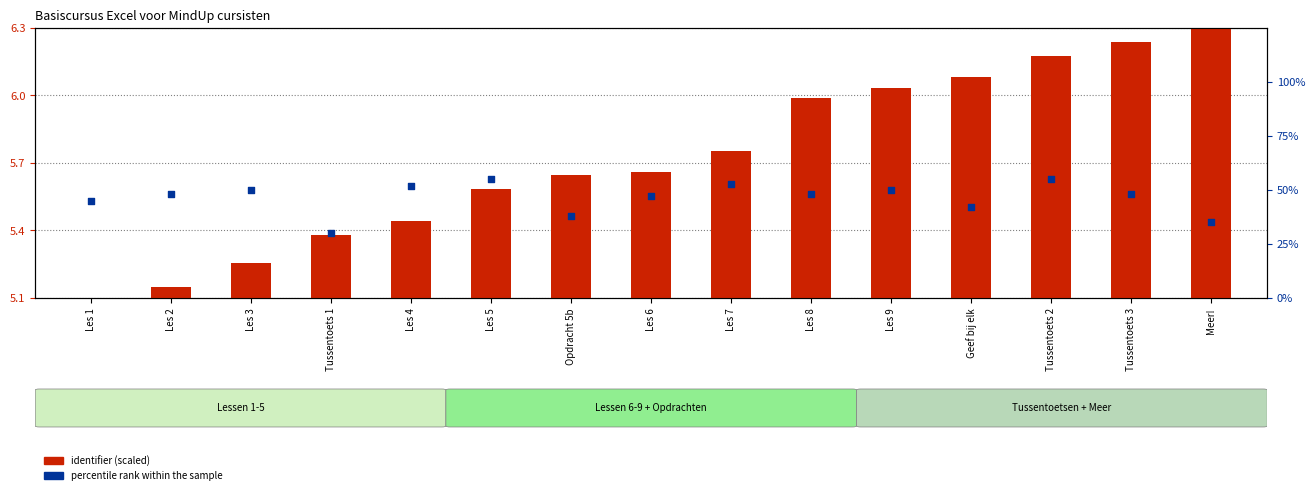

What are all the series names shown in the legend?

identifier (scaled), percentile rank within the sample